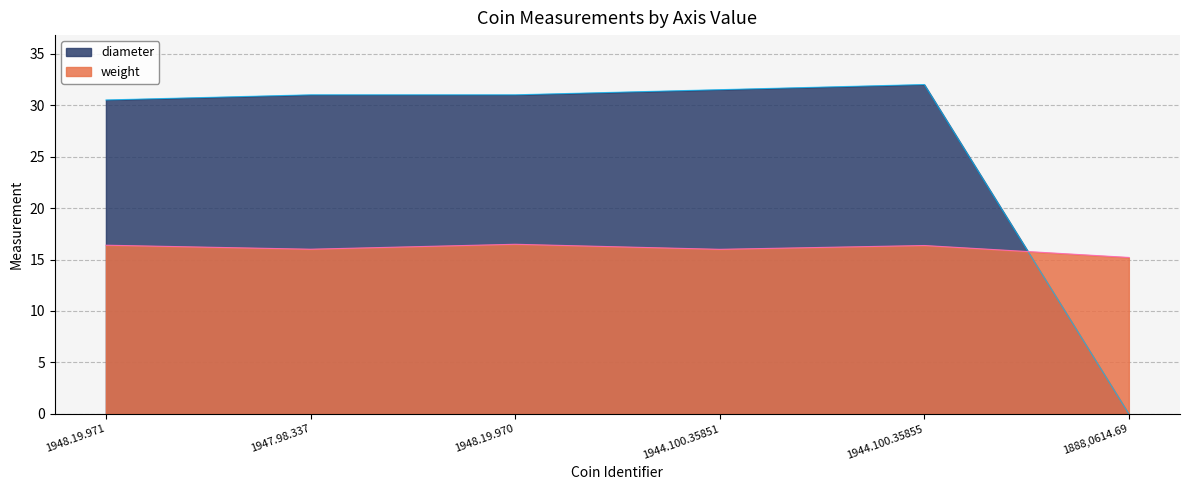

What are all the series names shown in the legend?

diameter, weight